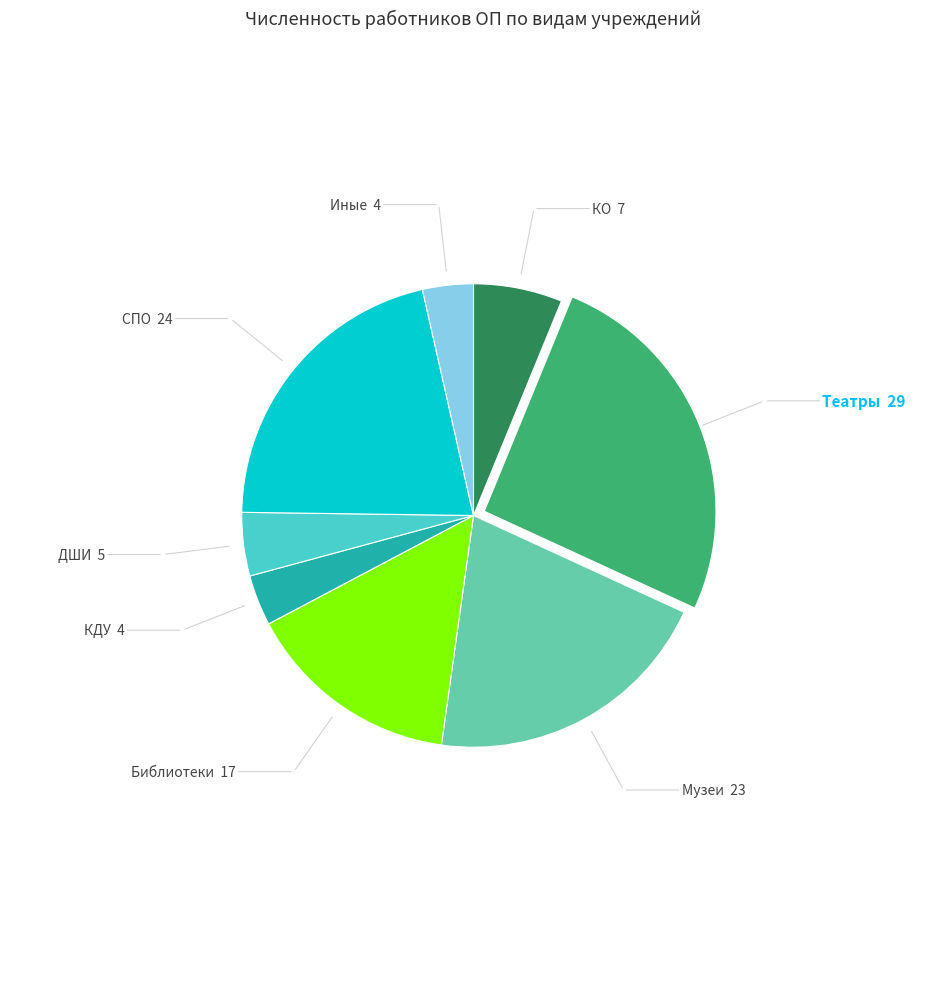

Which slice is the largest?

Театры